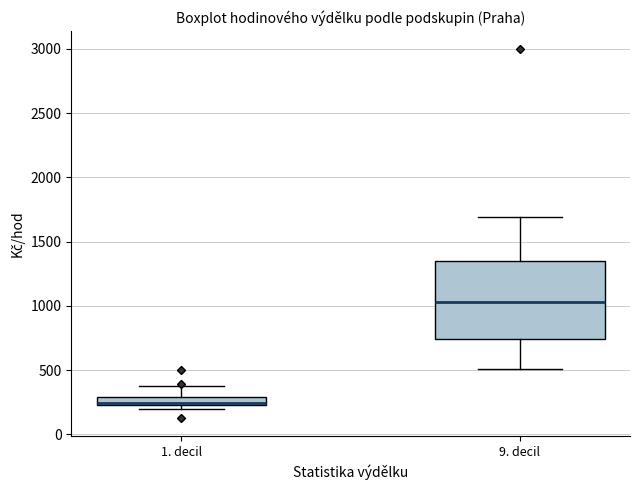

Comparing the boxes themselves (not the whiskers), which one is the tallest?

9. decil